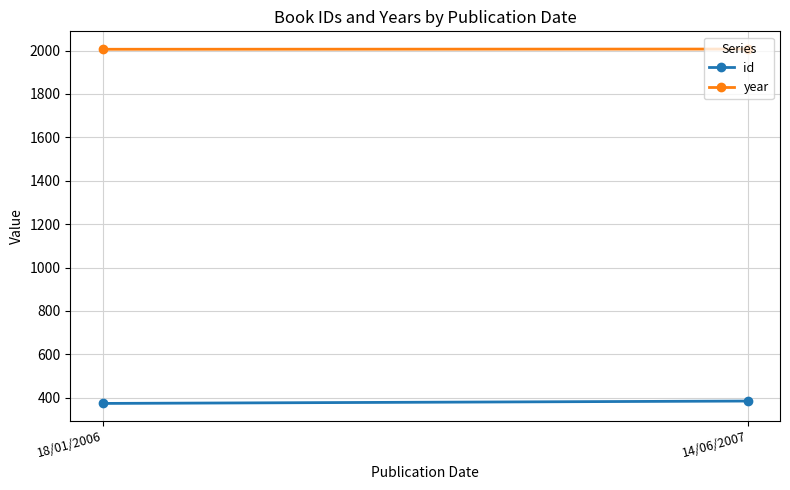

True or false: id has a value of 607 at 14/06/2007.

False